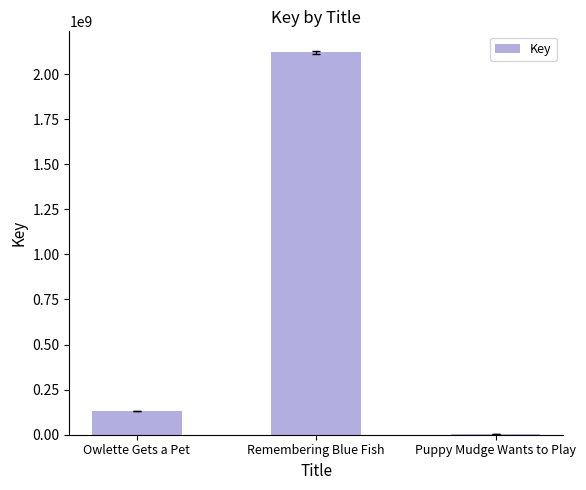

What is the maximum value shown in the chart?

2120109306